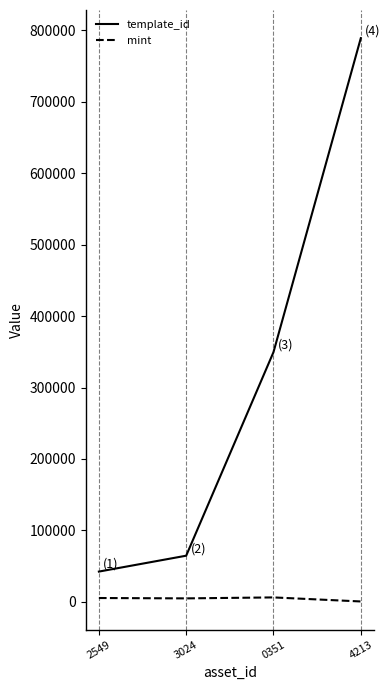

What is the lowest value of the template_id series?

42421